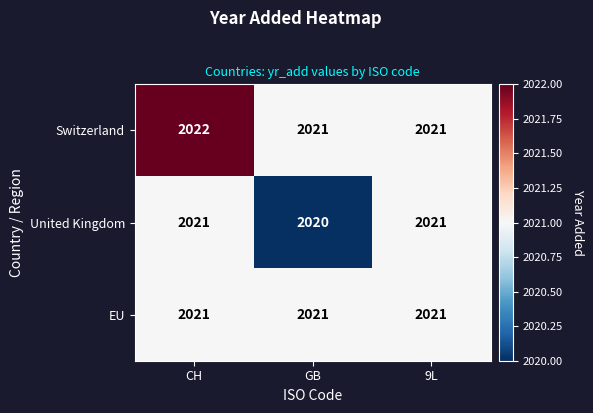

Which series changed the most between CH and 9L?

Switzerland